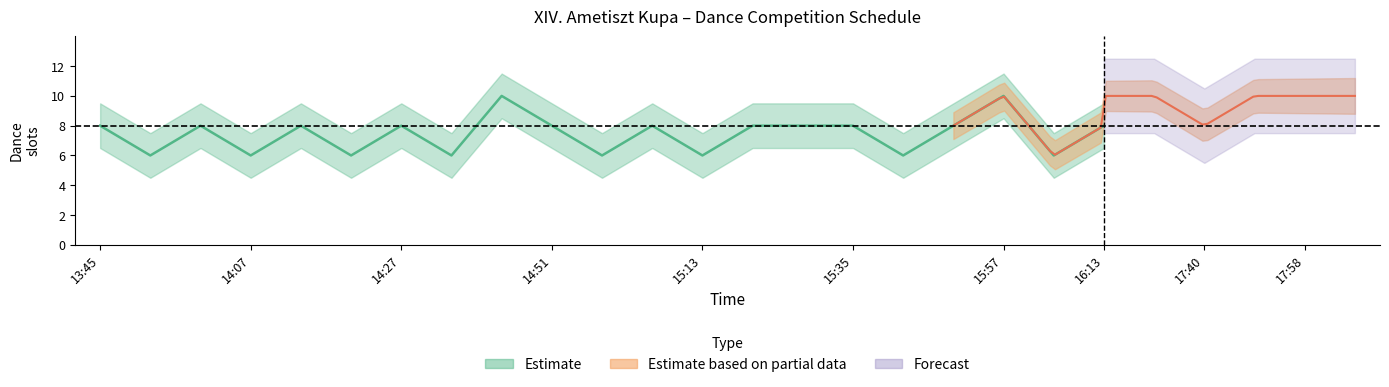

Does the chart have visible grid lines?

No